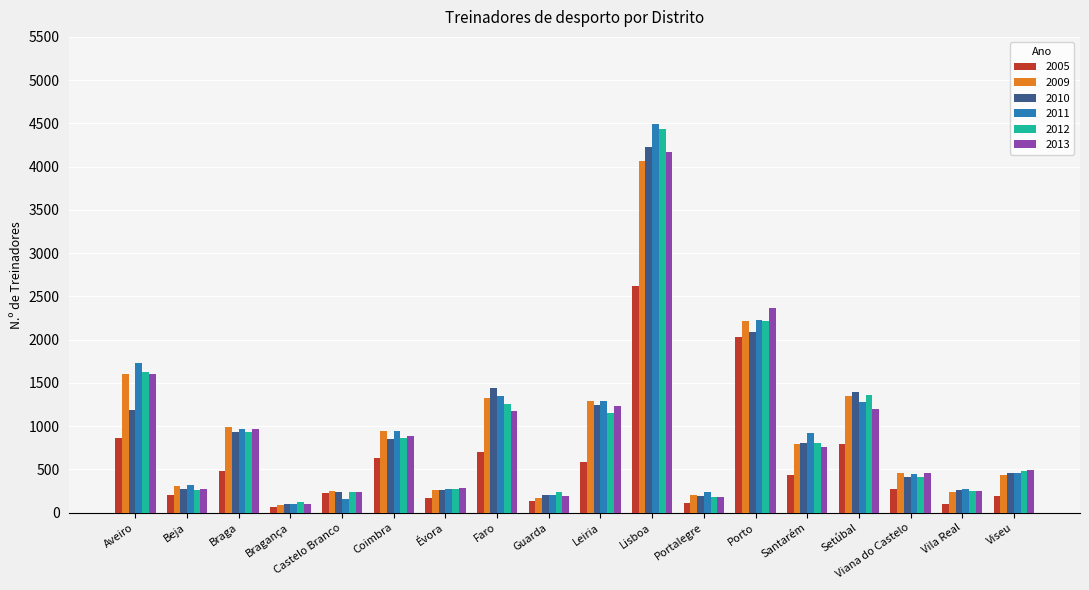

What is the label of the 13th bar from the right?

Coimbra